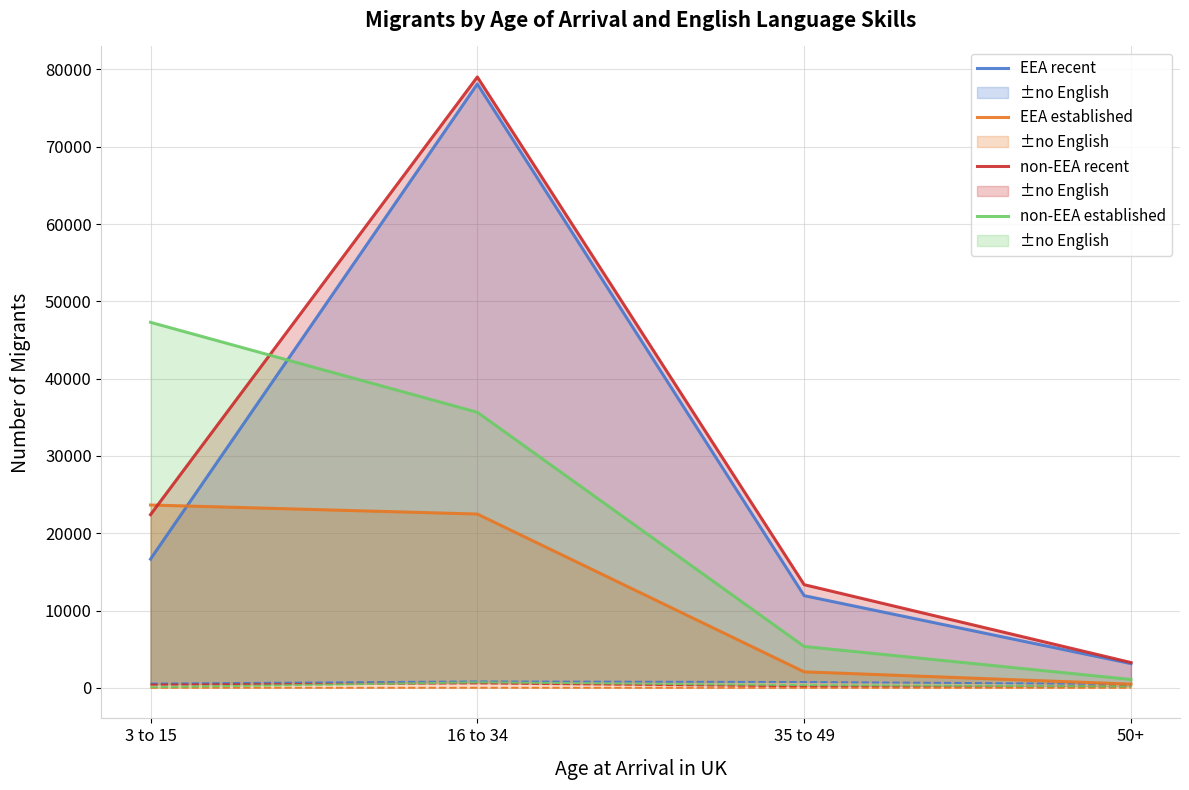

Reading right to left, list all the values displayed in this chart.

EEA recent: 50+=3144	35 to 49=11931	16 to 34=78110	3 to 15=16660
EEA established: 50+=490	35 to 49=2078	16 to 34=22487	3 to 15=23655
non-EEA recent: 50+=3279	35 to 49=13352	16 to 34=79016	3 to 15=22407
non-EEA established: 50+=1088	35 to 49=5360	16 to 34=35651	3 to 15=47286